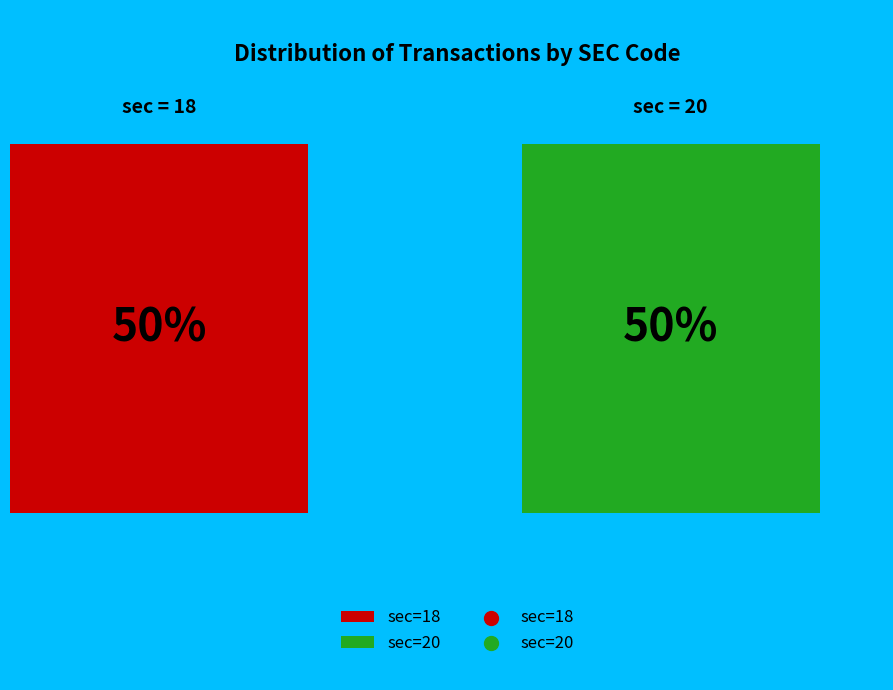

Is the sum of 20 and 18 greater than half?

Yes